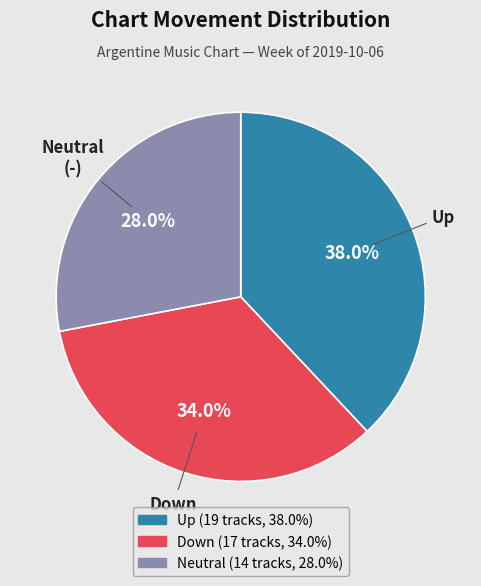

How many slices are in this pie chart?

3